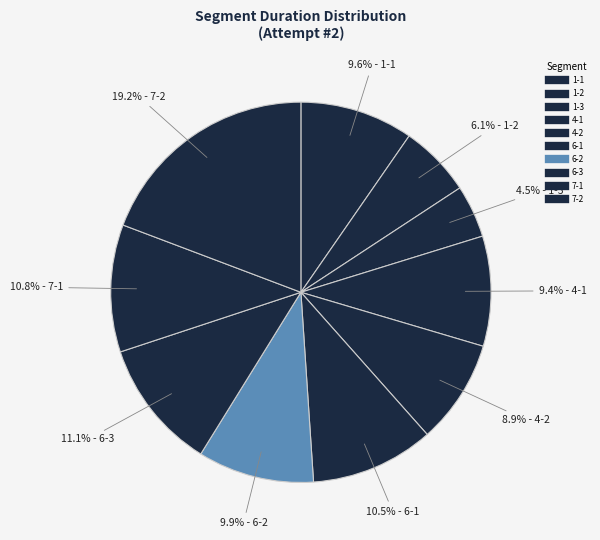

Count the number of slices in the pie.

10